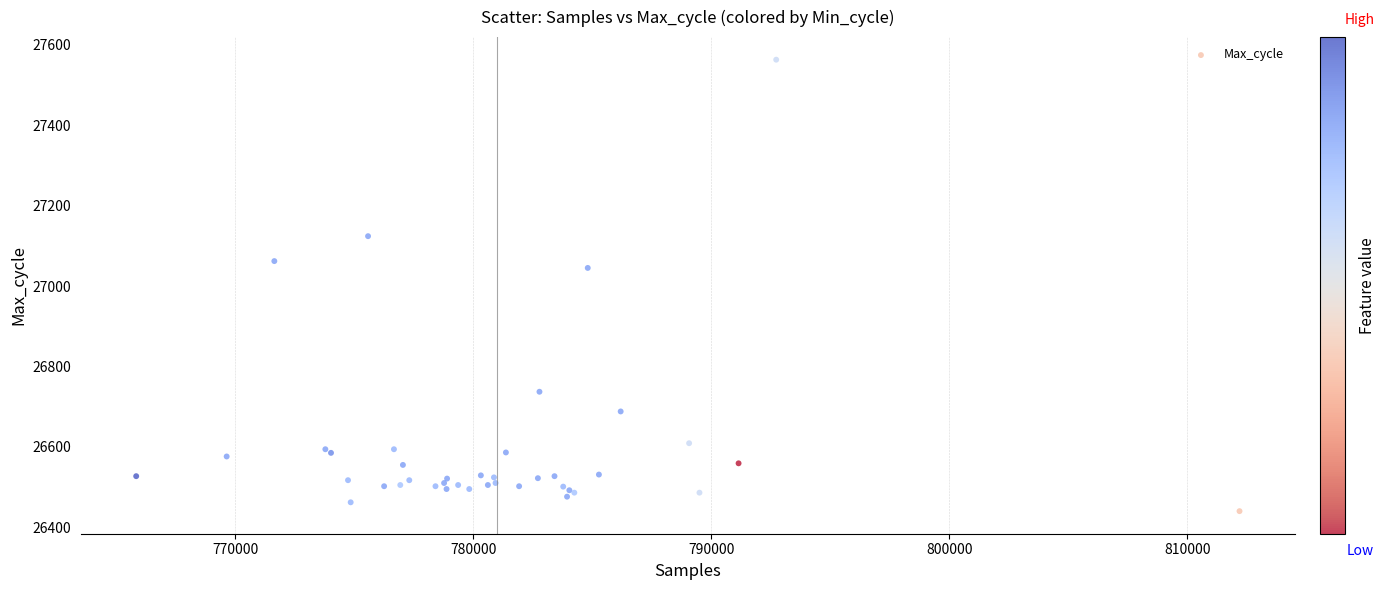

What Y value in the scatter plot is closest to 27001?

27045